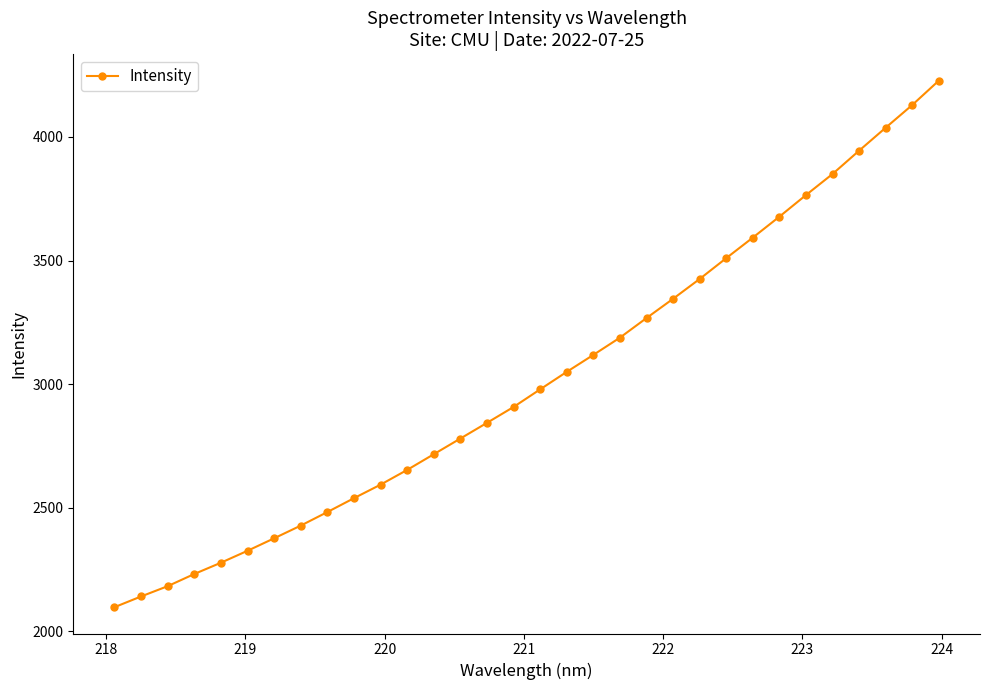

What is the maximum value shown in the chart?

4227.5